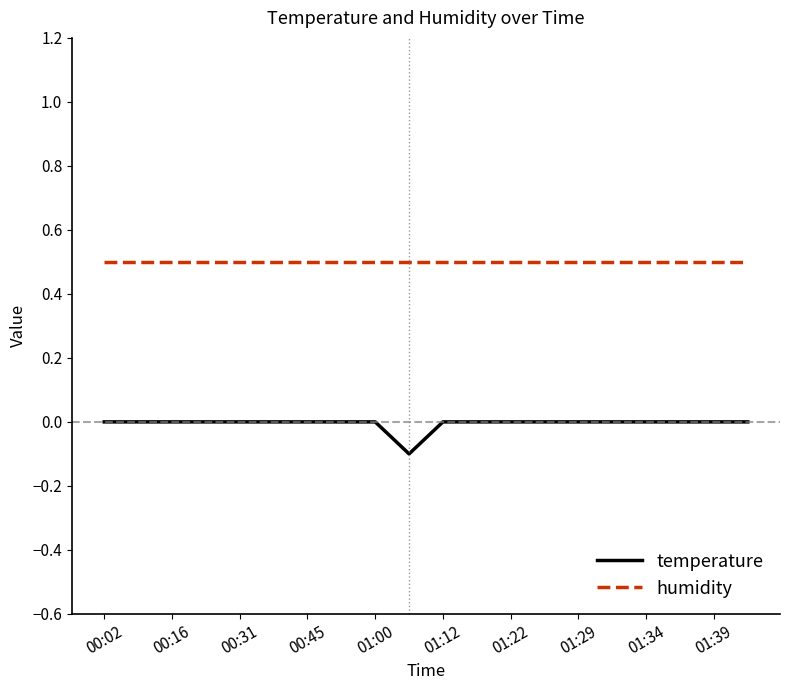

Which series has the widest spread of values?

temperature